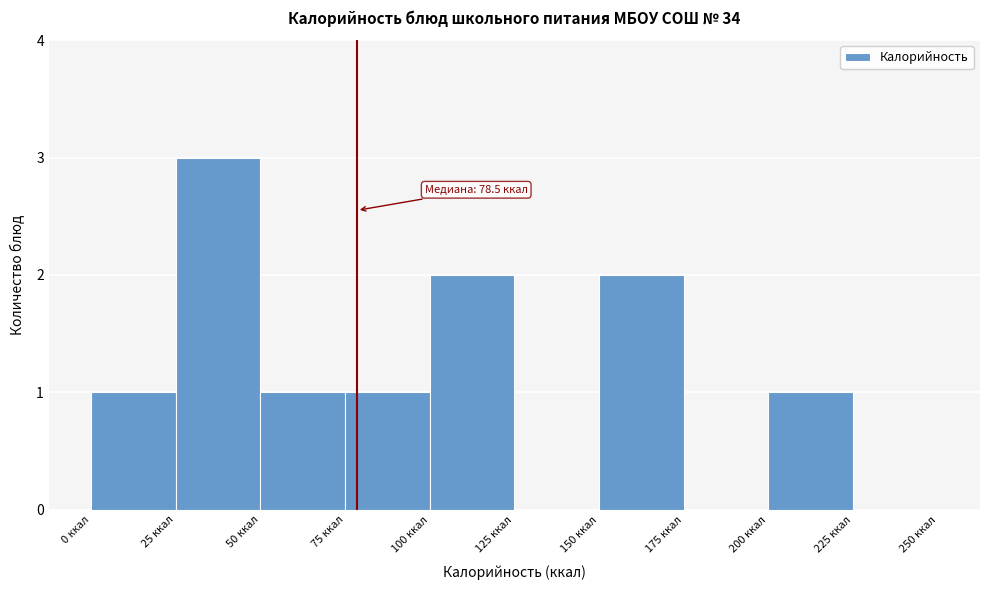

Which range on the x-axis has the tallest bar?

25 to 50